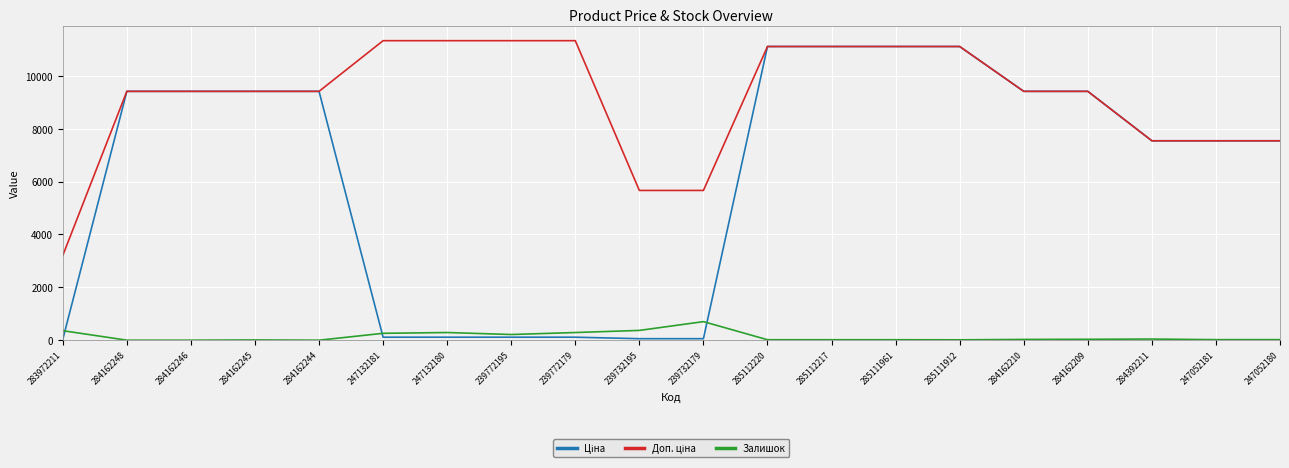

What is the difference between the Залишок values at 239732179 and 247052180?

681.0